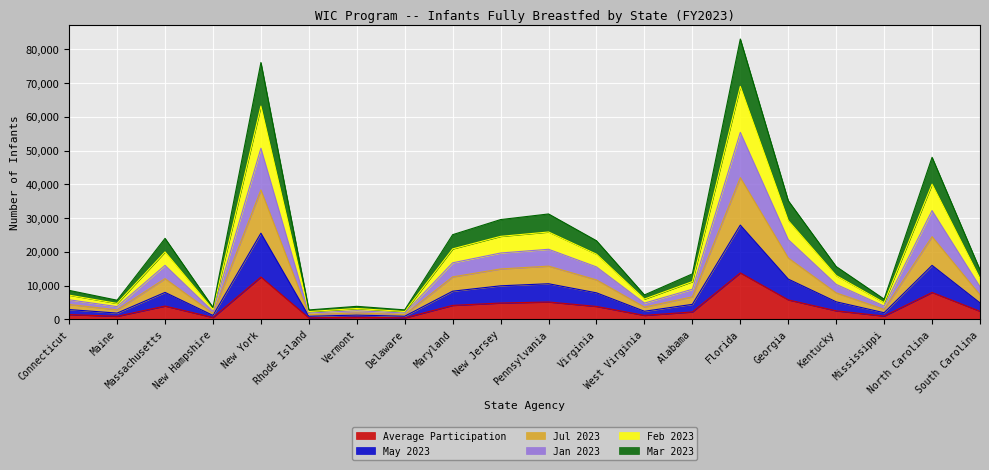

True or false: Jul 2023 and Average Participation intersect in this chart.

False